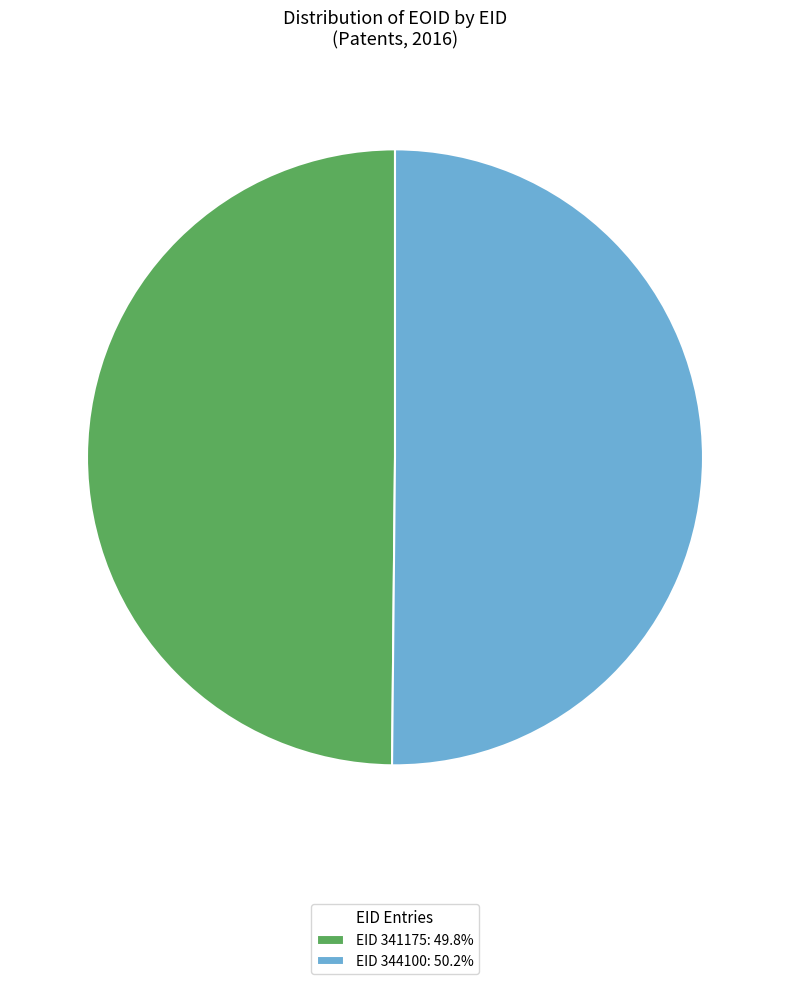

What is the ratio of the value at EID 341175: 49.8% to the value at EID 344100: 50.2%?

1.0